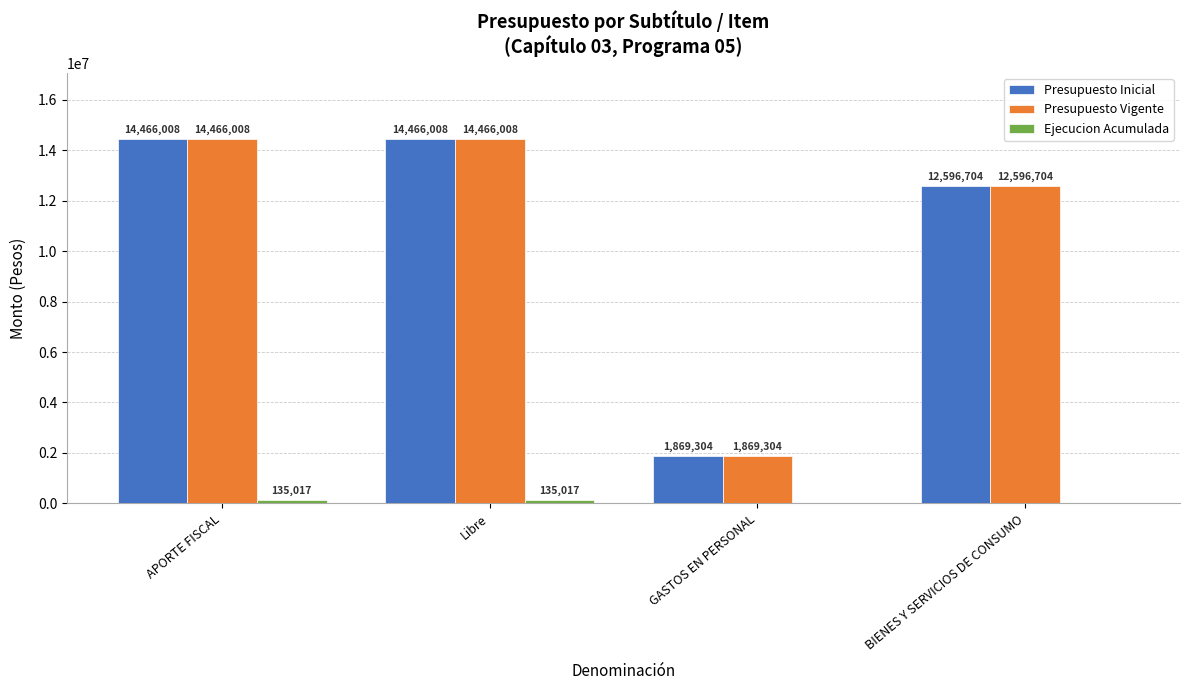

What is the total value across all series at GASTOS EN PERSONAL?

3738608